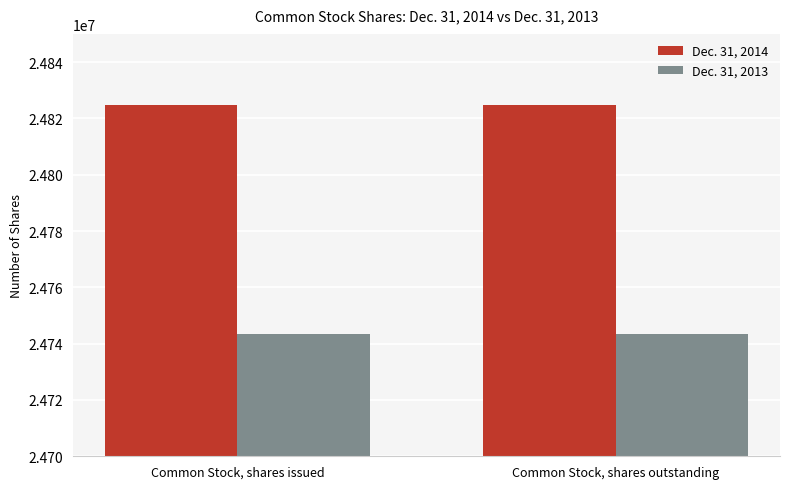

Reading left to right, list all the values displayed in this chart.

Dec. 31, 2014: Common Stock, shares issued=24824614	Common Stock, shares outstanding=24824614
Dec. 31, 2013: Common Stock, shares issued=24743513	Common Stock, shares outstanding=24743513